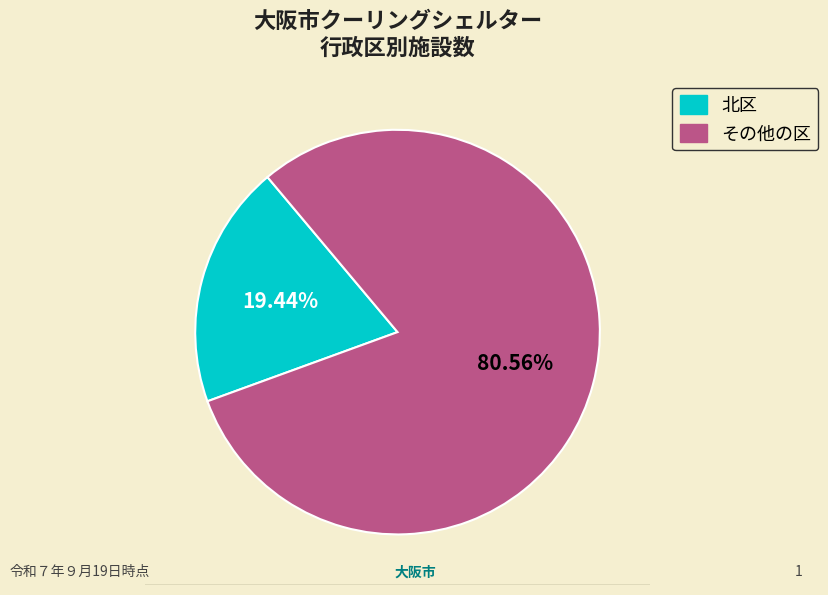

Is there a majority slice in this chart?

Yes